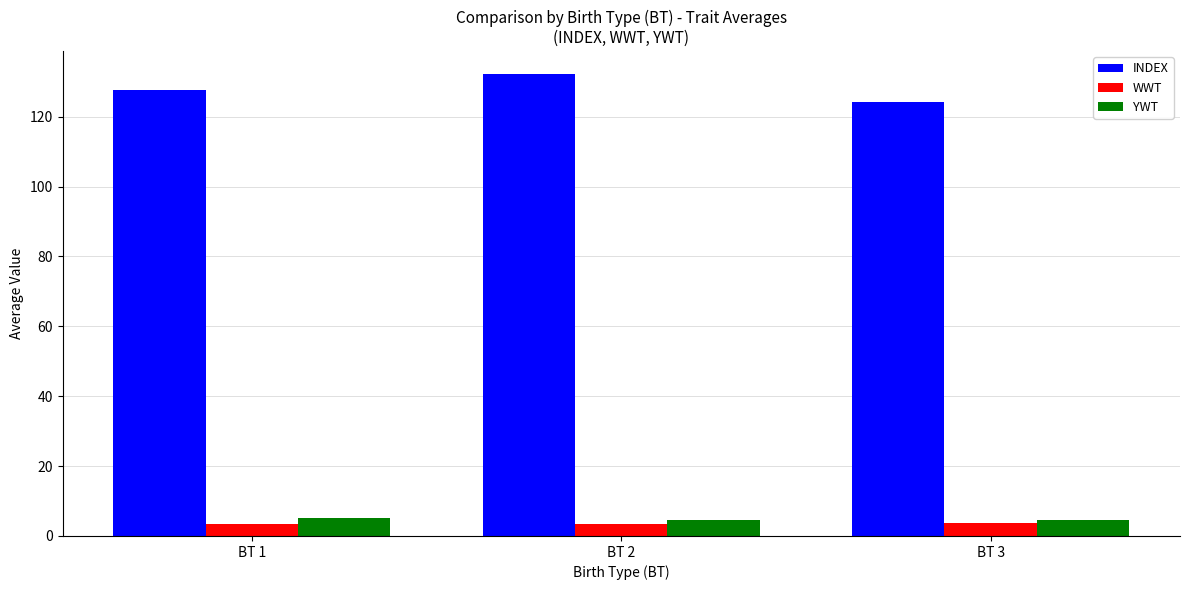

Is the value of WWT at BT 2 greater than the value of YWT at BT 1?

No